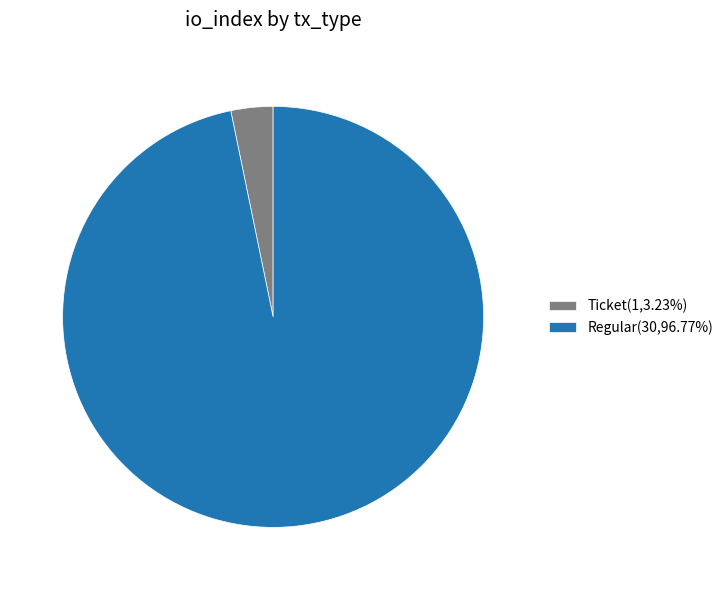

What is the ratio of the value at Regular to the value at Ticket?

30.0